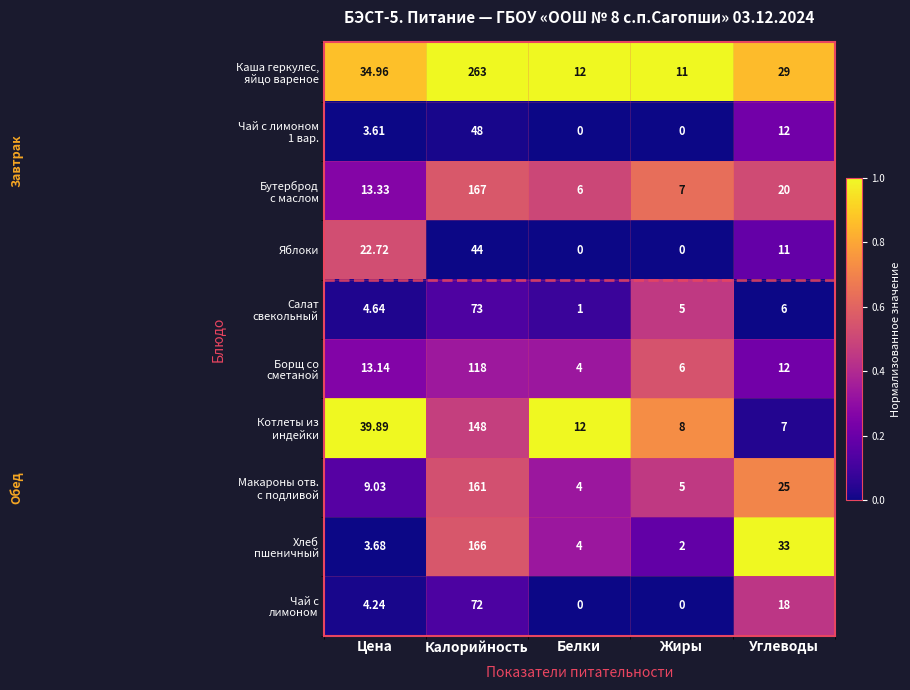

At which category does the chart reach its peak across all series?

Калорийность